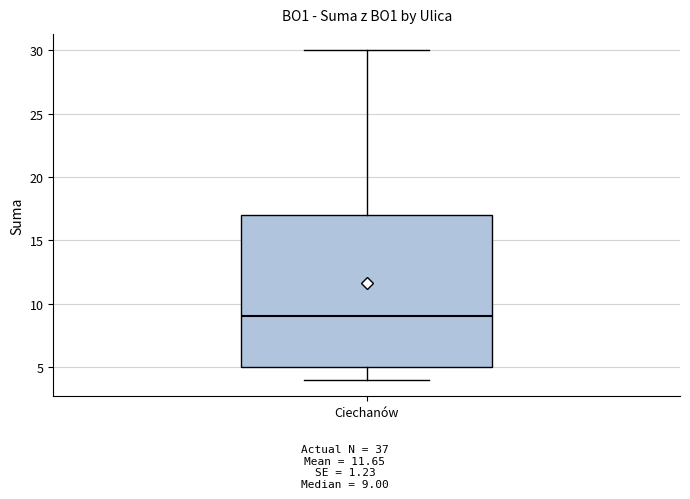

Where does the median line of the box for Ciechanów sit on the y-axis? The values are not printed on the chart, so give them approximately, as read against the axis.

9